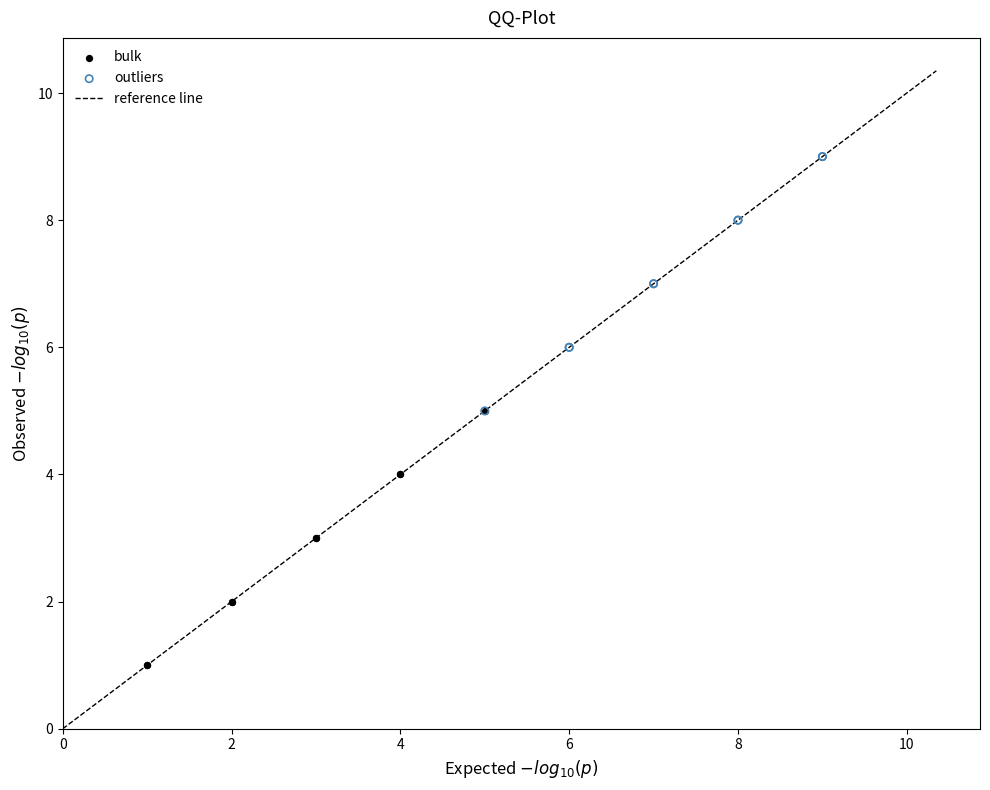

Which series reaches the maximum Y coordinate?

outliers